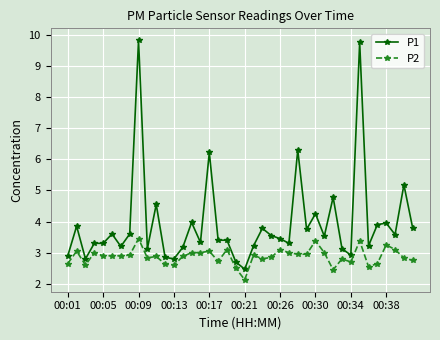

What is the sum of all P1 values?

157.7